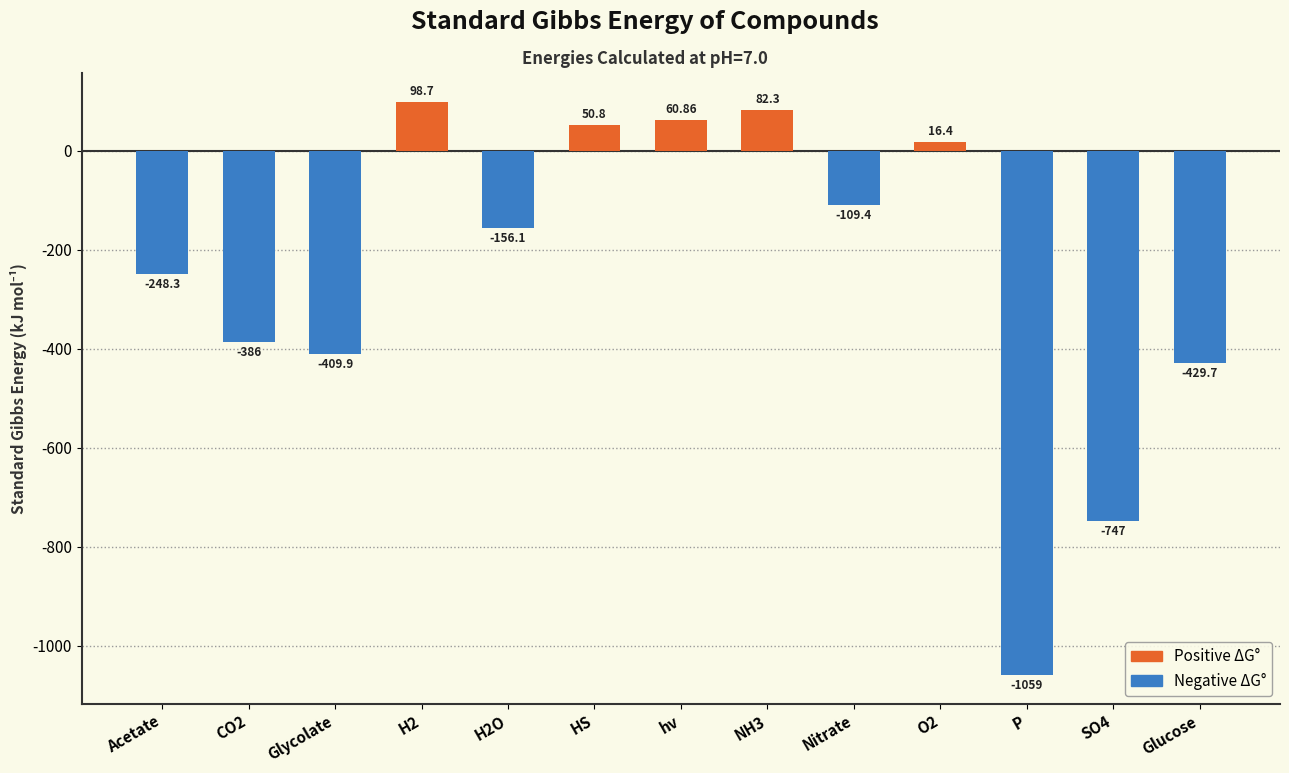

Does the chart contain any negative values?

Yes